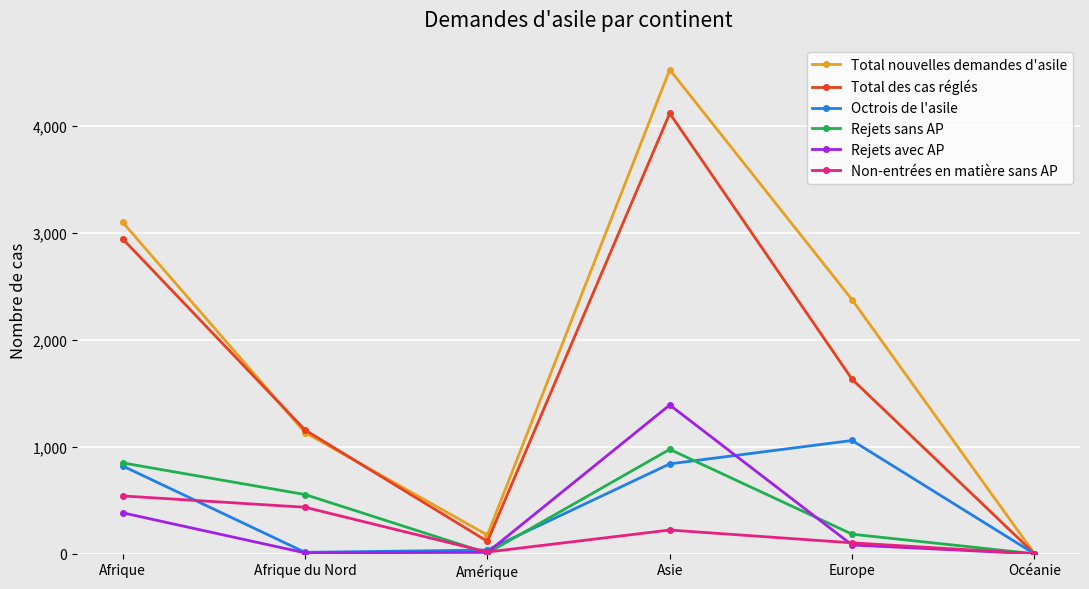

List the series in order of their peak value, lowest first.

Non-entrées en matière sans AP, Rejets sans AP, Octrois de l'asile, Rejets avec AP, Total des cas réglés, Total nouvelles demandes d'asile